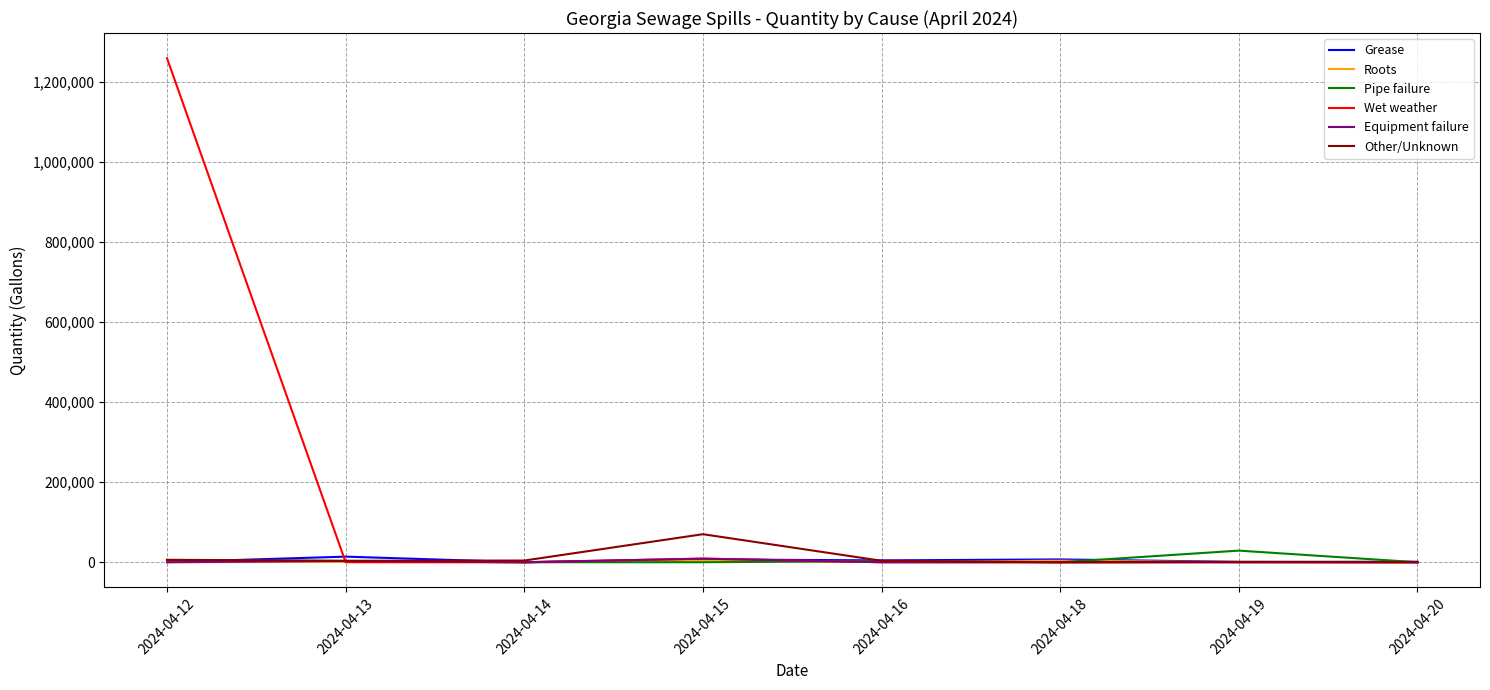

Which series has the widest spread of values?

Wet weather